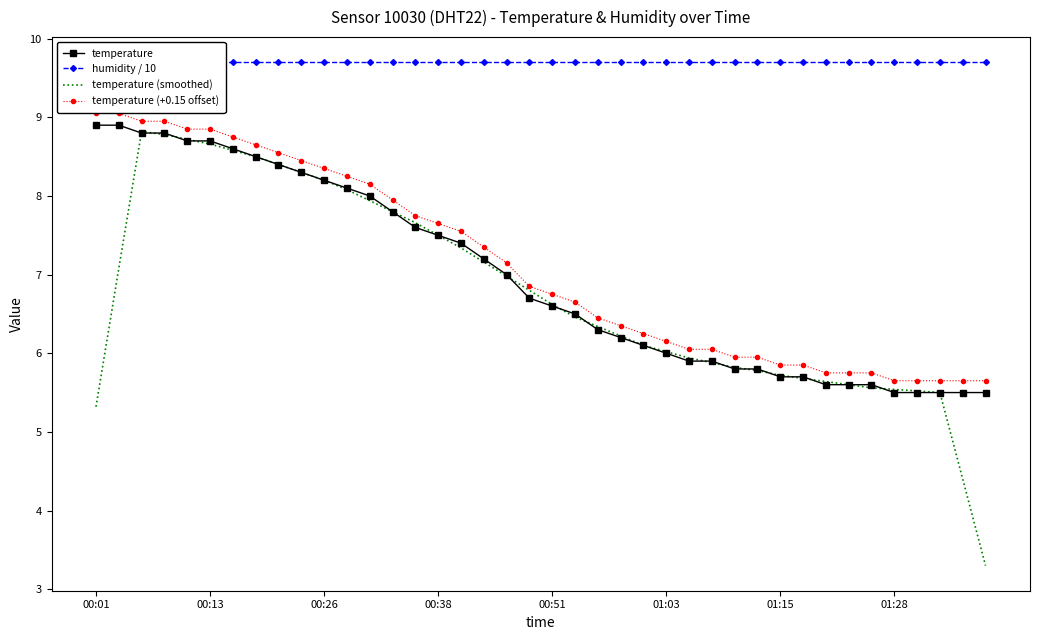

What are all the series names shown in the legend?

temperature, humidity / 10, temperature (smoothed), temperature (+0.15 offset)